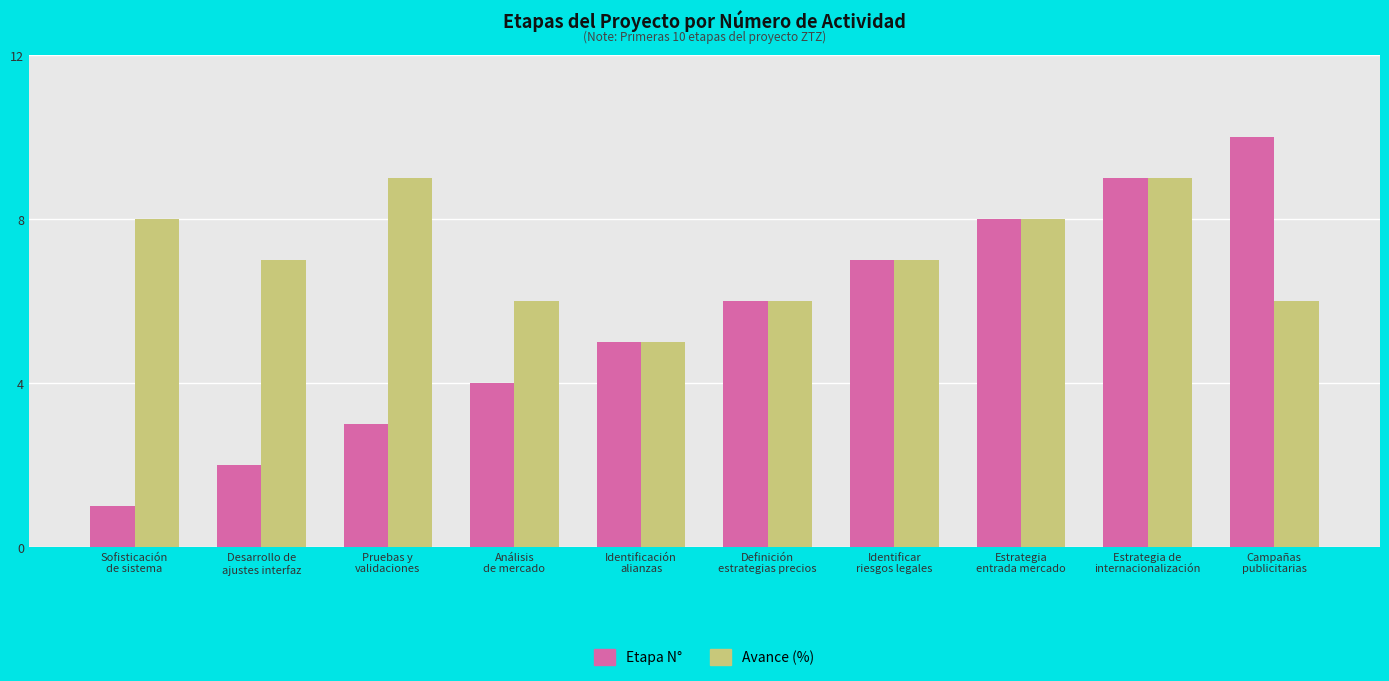

Reading left to right, extract all data points from this chart.

Etapa N°: Sofisticación
de sistema=1	Desarrollo de
ajustes interfaz=2	Pruebas y
validaciones=3	Análisis
de mercado=4	Identificación
alianzas=5	Definición
estrategias precios=6	Identificar
riesgos legales=7	Estrategia
entrada mercado=8	Estrategia de
internacionalización=9	Campañas
publicitarias=10
Avance (%): Sofisticación
de sistema=8	Desarrollo de
ajustes interfaz=7	Pruebas y
validaciones=9	Análisis
de mercado=6	Identificación
alianzas=5	Definición
estrategias precios=6	Identificar
riesgos legales=7	Estrategia
entrada mercado=8	Estrategia de
internacionalización=9	Campañas
publicitarias=6